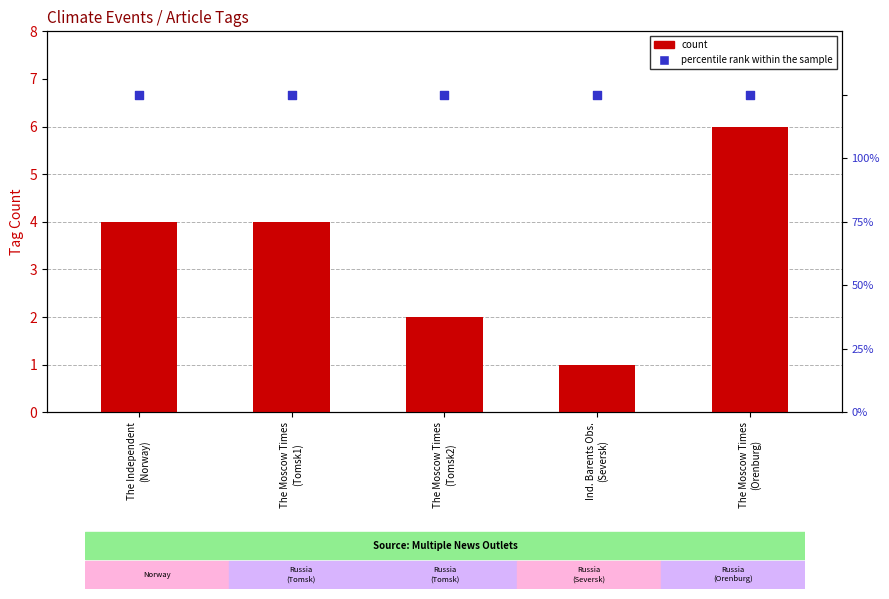

Which series has the largest total across all categories?

count